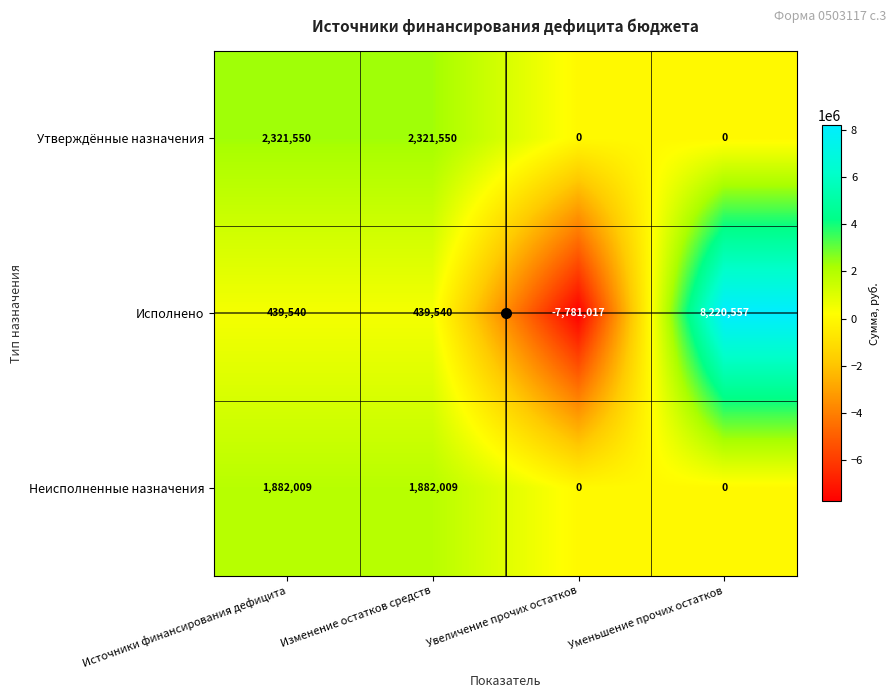

How many values in the Утверждённые назначения series are below 2321550?

2